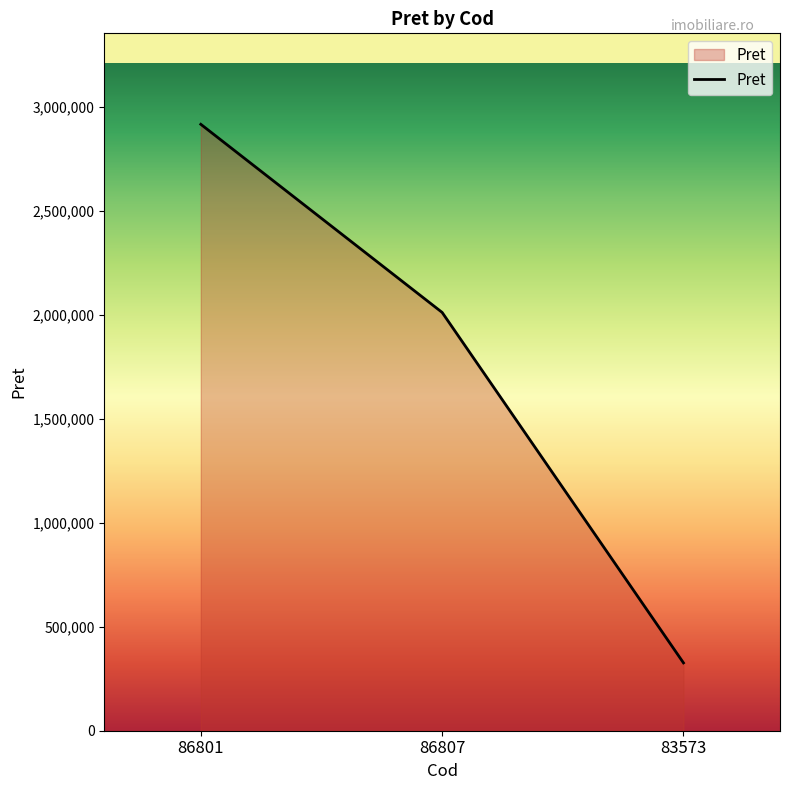

Approximately how many times larger is the value at 83573 compared to 86807?

0.2